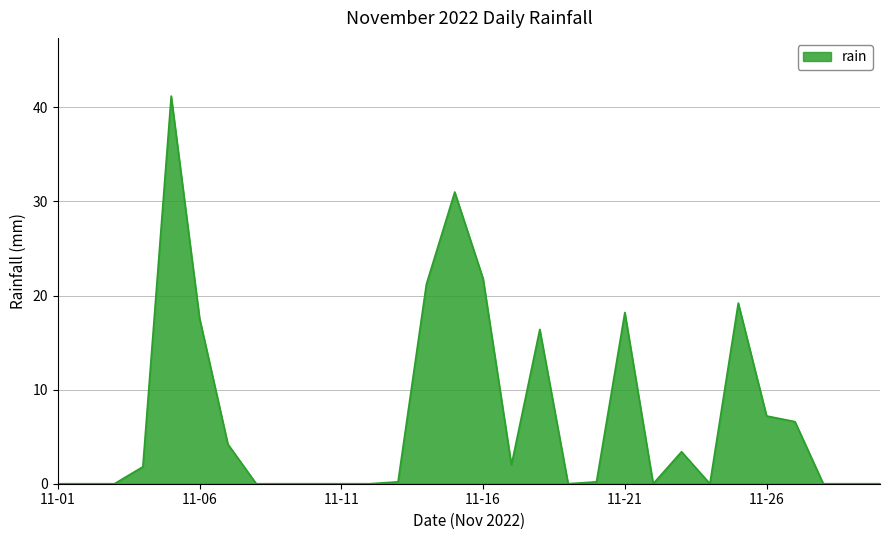

What is the maximum value shown in the chart?

41.2